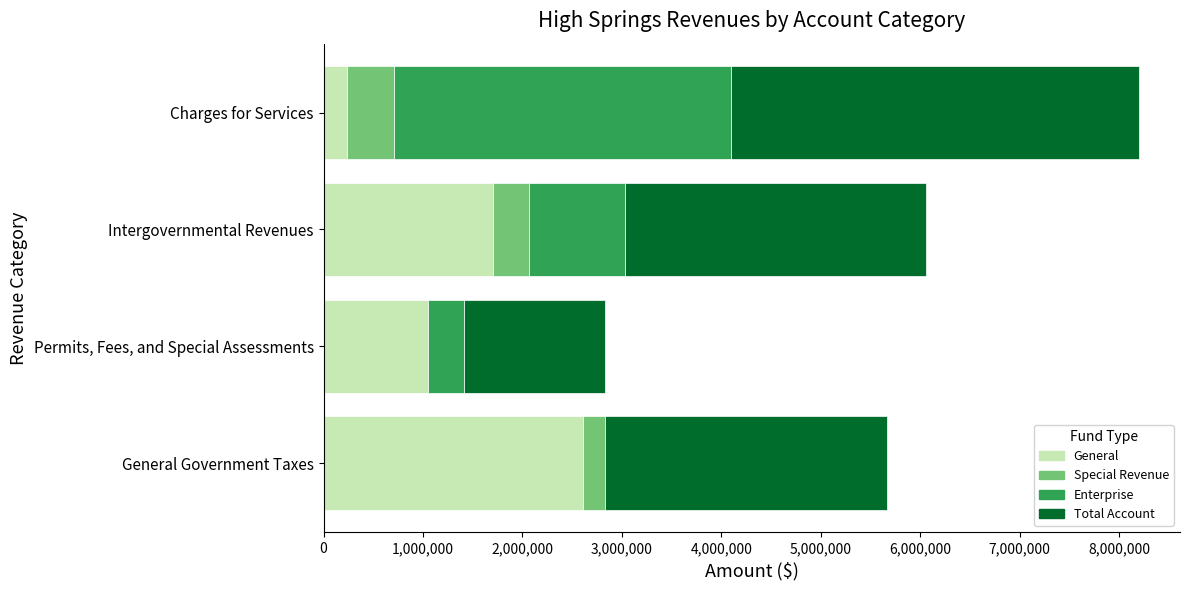

The value of General at Charges for Services is 233167. True or false?

True